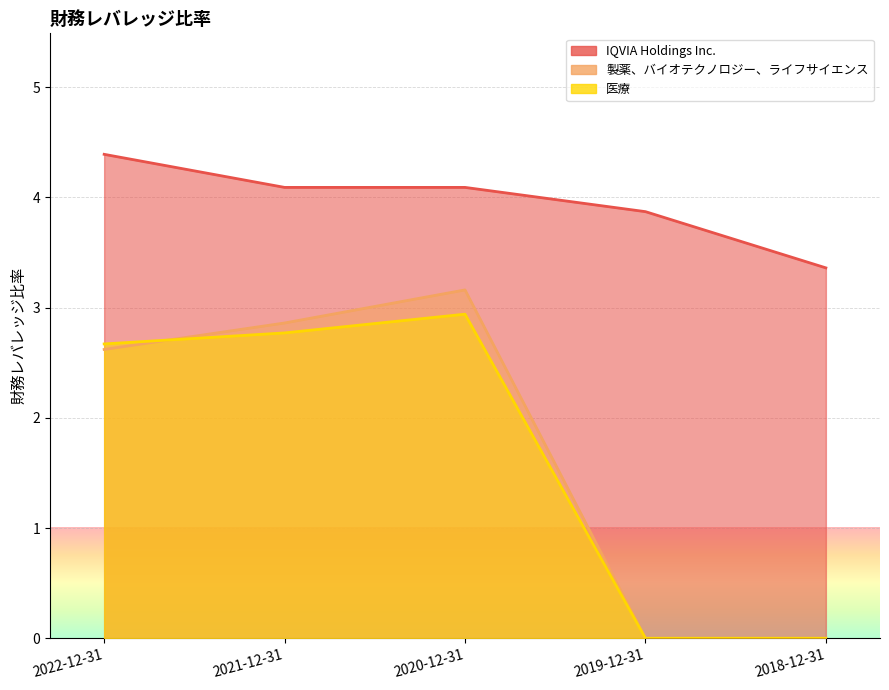

Which label corresponds to the largest value in the chart?

2022-12-31